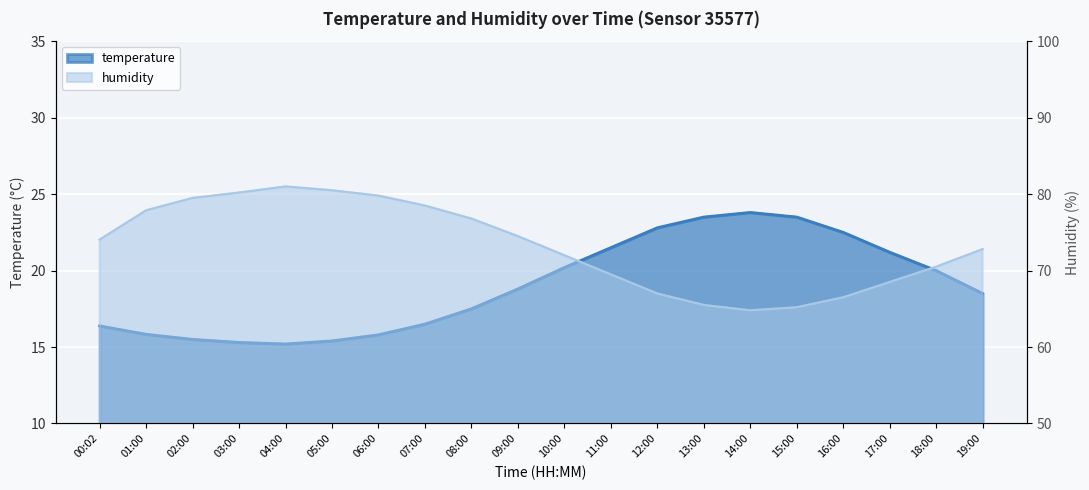

What position from the right is 14:00?

6